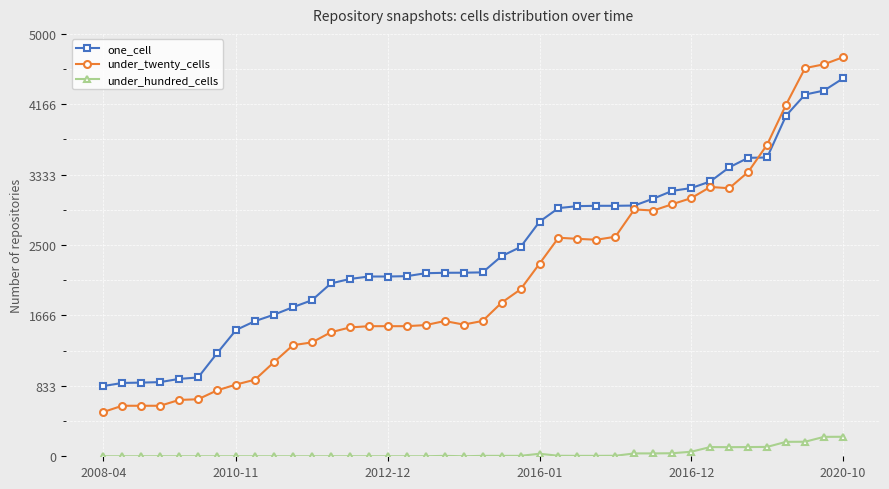

List the series in order of their peak value, highest first.

under_twenty_cells, one_cell, under_hundred_cells